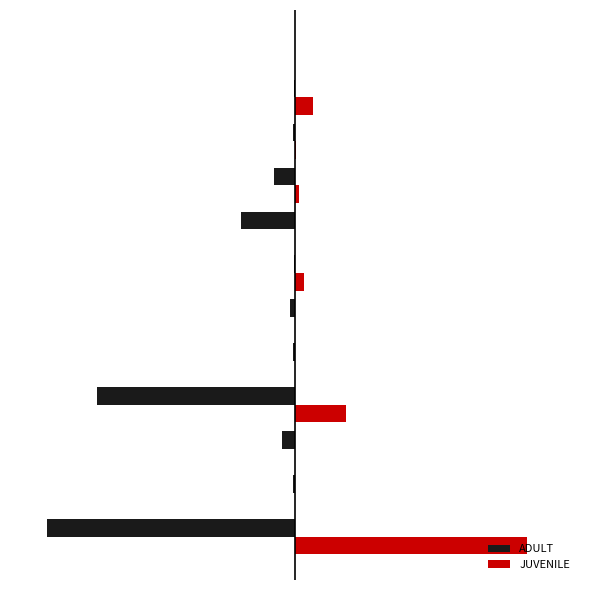

What are all the series names shown in the legend?

ADULT, JUVENILE